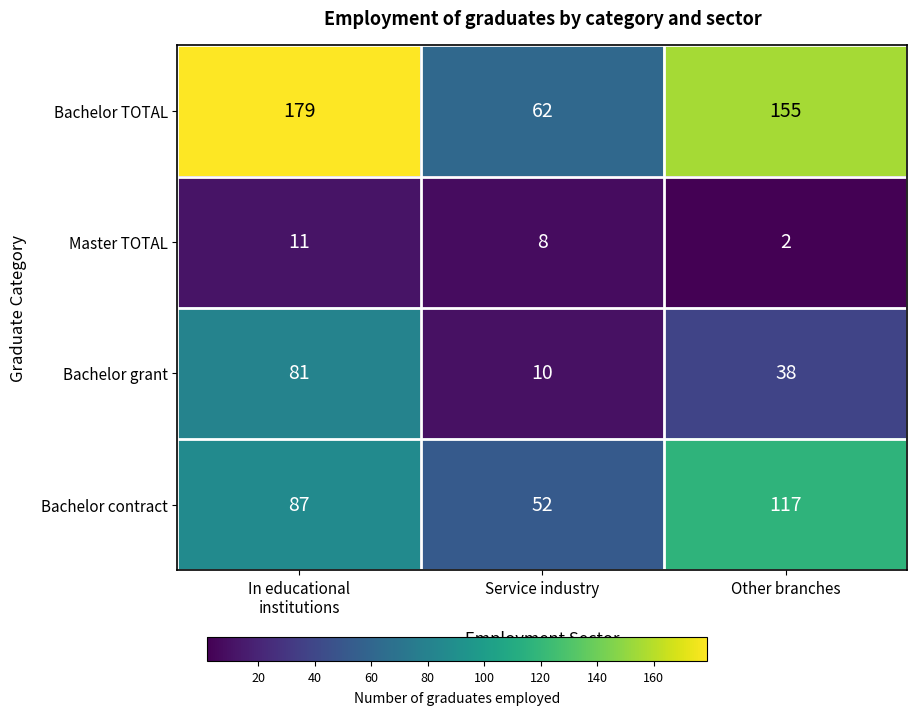

Count the Master TOTAL values in the range 2 to 11.

3